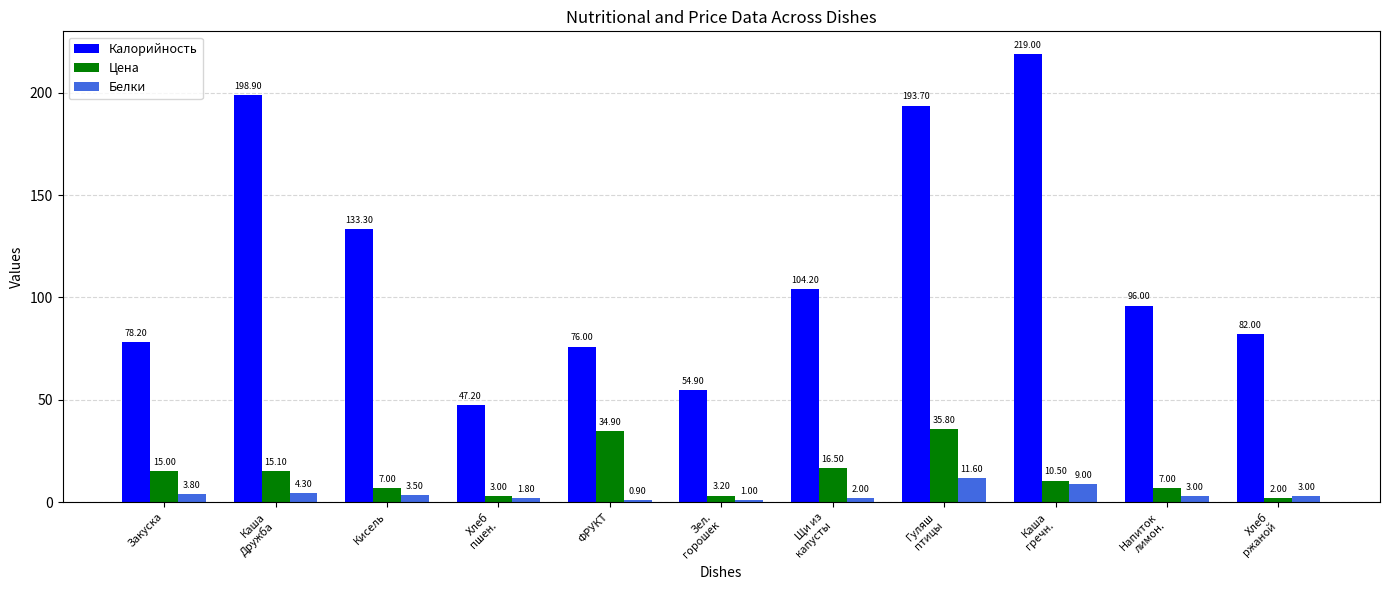

The Белки series shows 1.8 at Хлеб
пшен.. True or false?

True